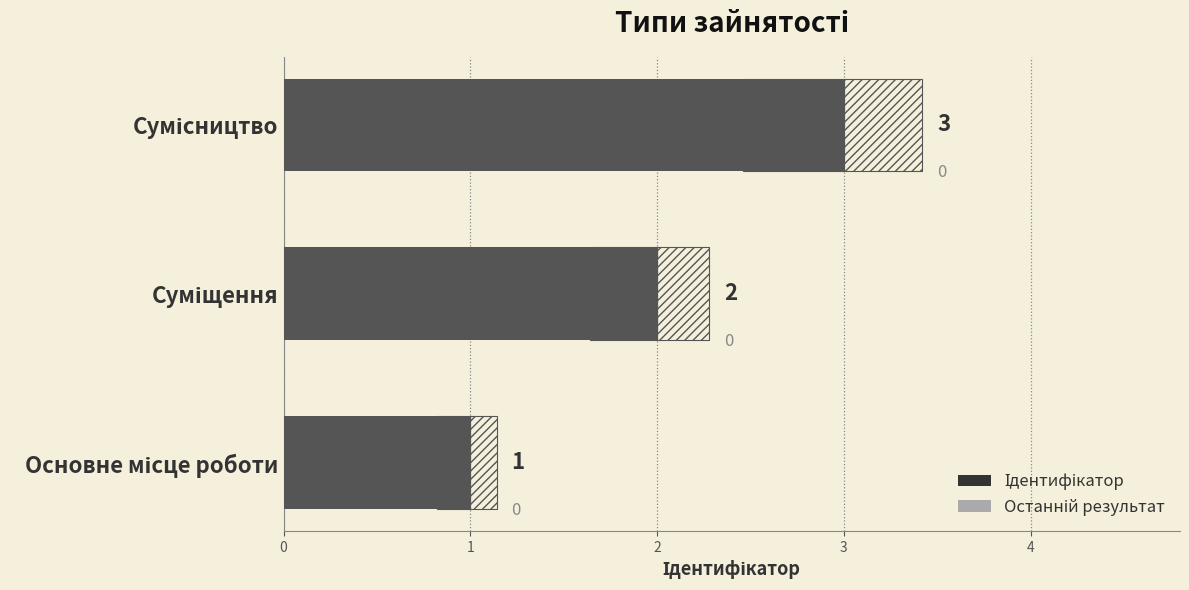

The chart shows a value of 2 at Суміщення. True or false?

True